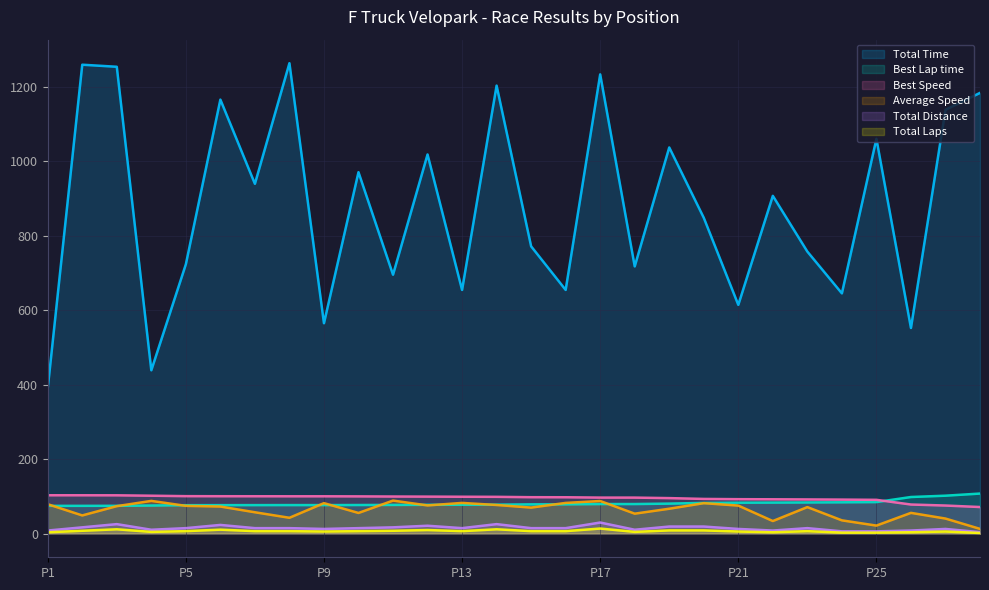

What is the maximum value for Total Distance?

30.1